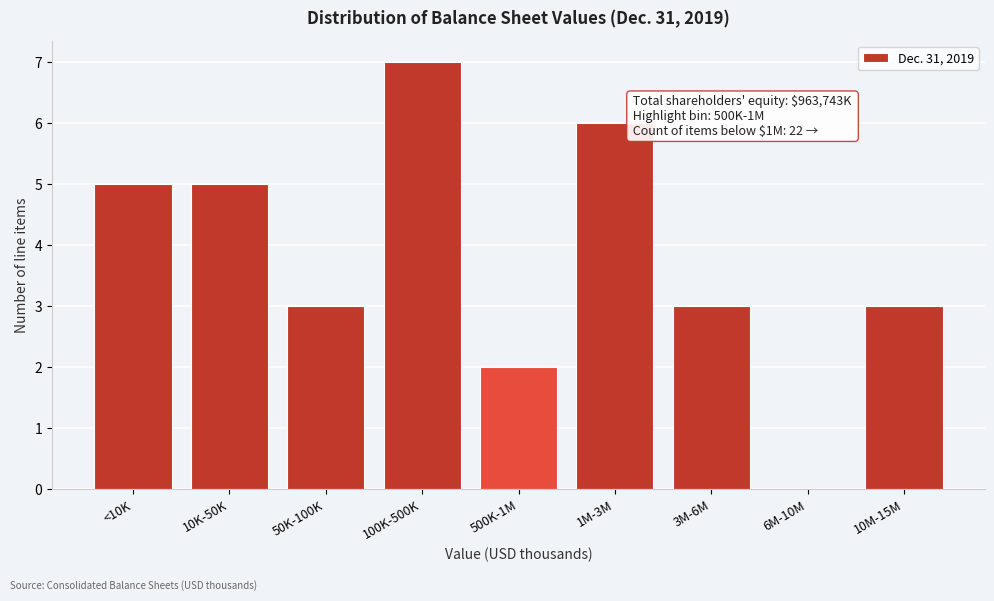

Reading left to right, extract all data points from this chart.

<10K=5	10K-50K=5	50K-100K=3	100K-500K=7	500K-1M=2	1M-3M=6	3M-6M=3	6M-10M=0	10M-15M=3